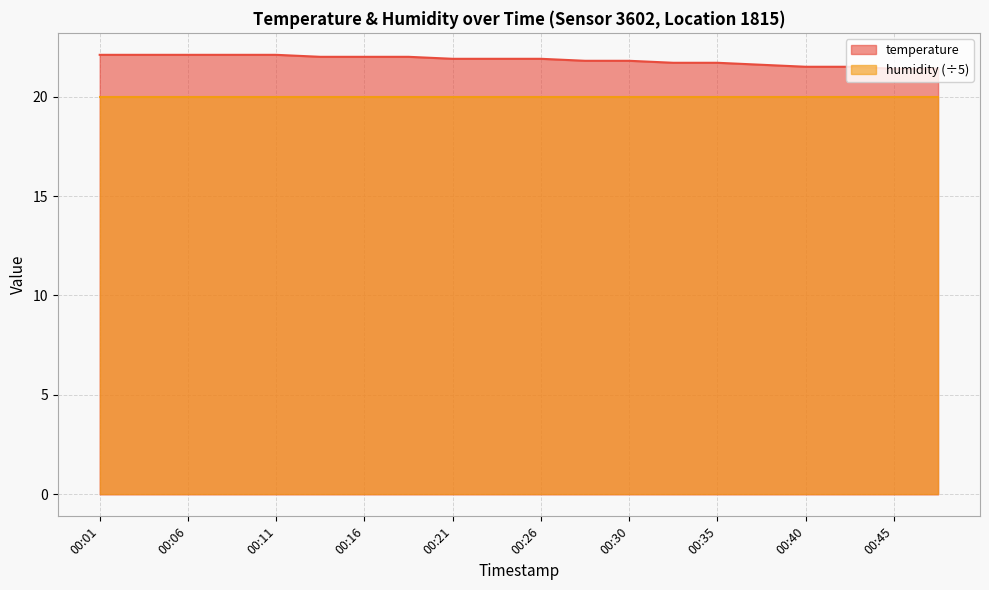

Reading right to left, extract all data points from this chart.

21.4	21.4	21.5	21.5	21.6	21.7	21.7	21.8	21.8	21.9	21.9	21.9	22.0	22.0	22.0	22.1	22.1	22.1	22.1	22.1